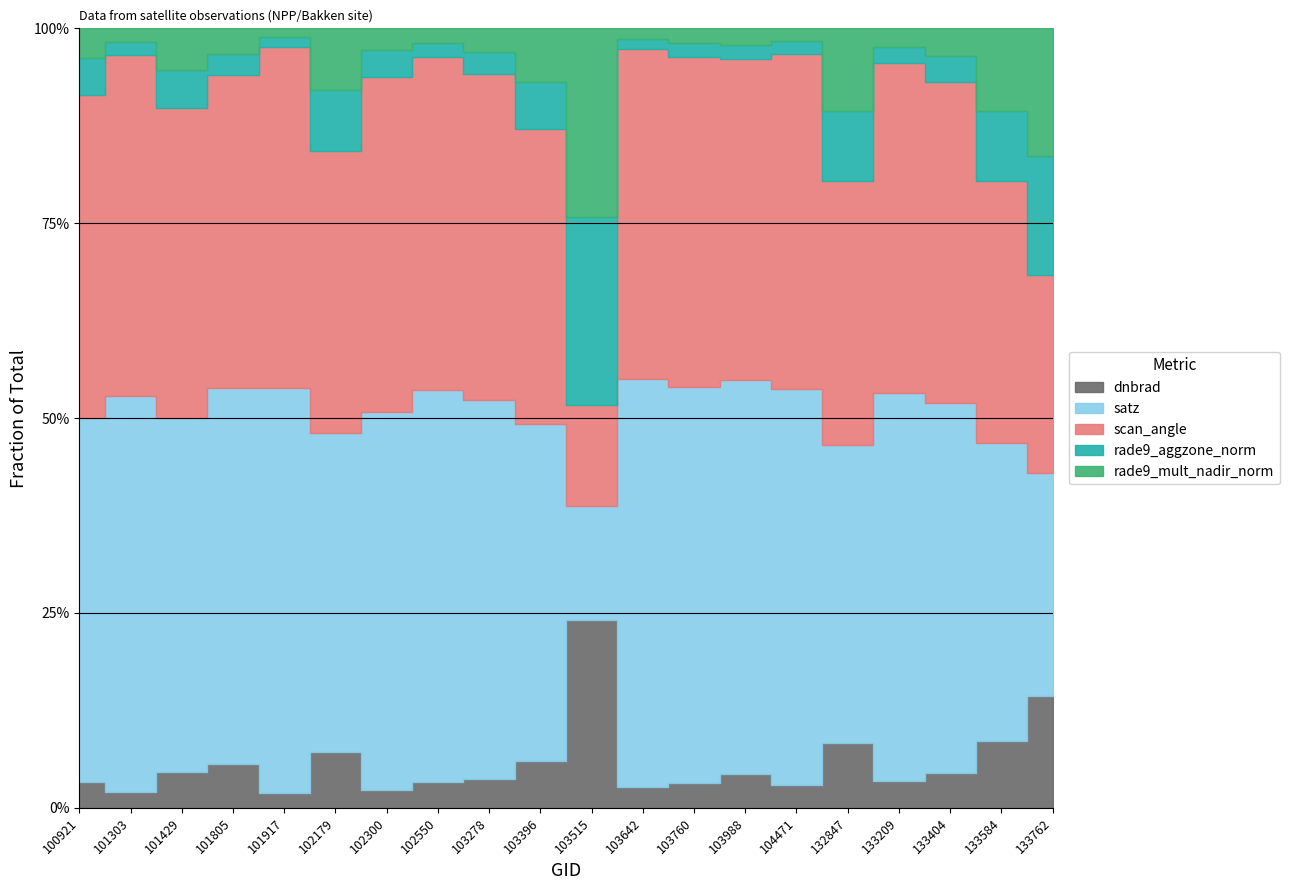

True or false: li and satz intersect in this chart.

False